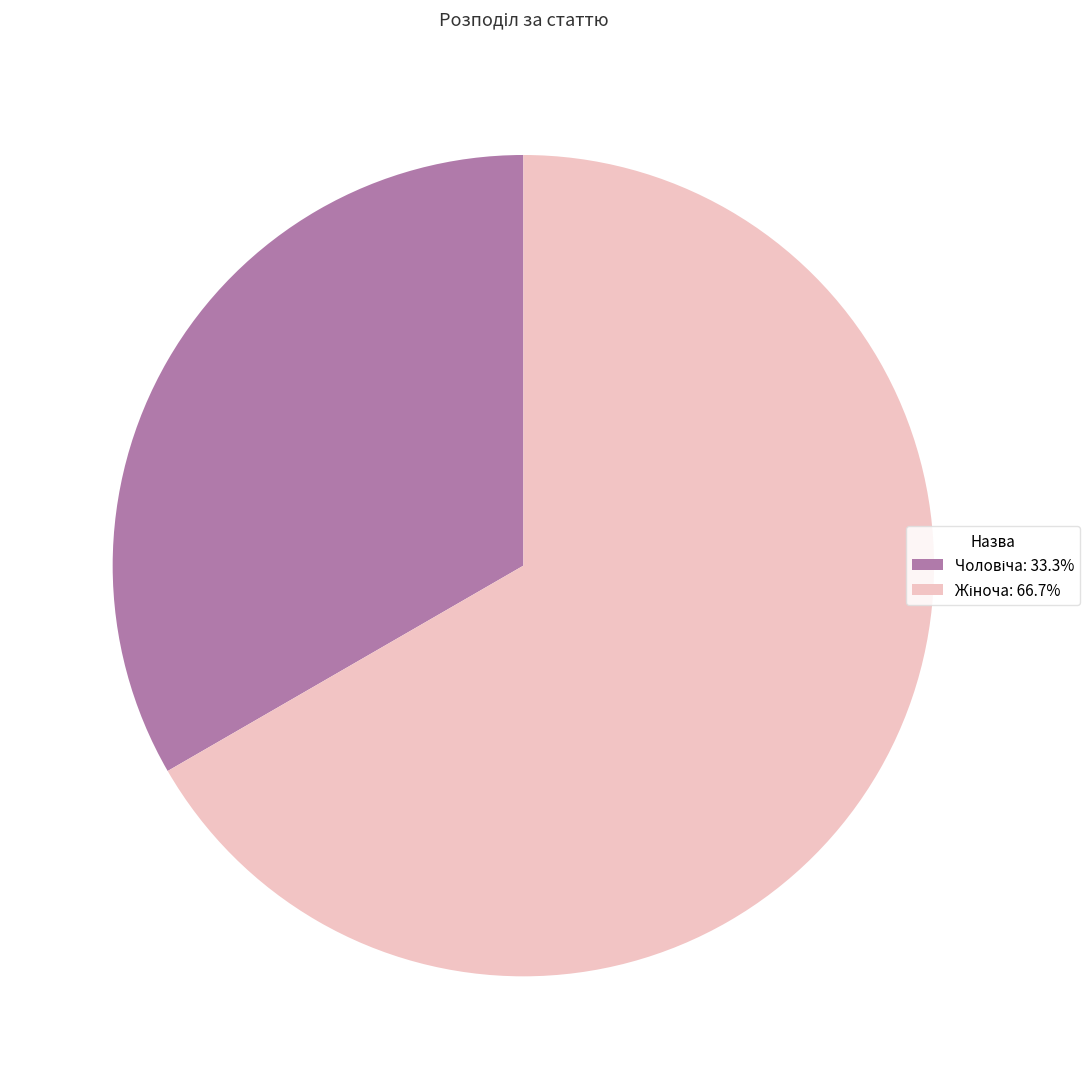

Is there a majority slice in this chart?

Yes